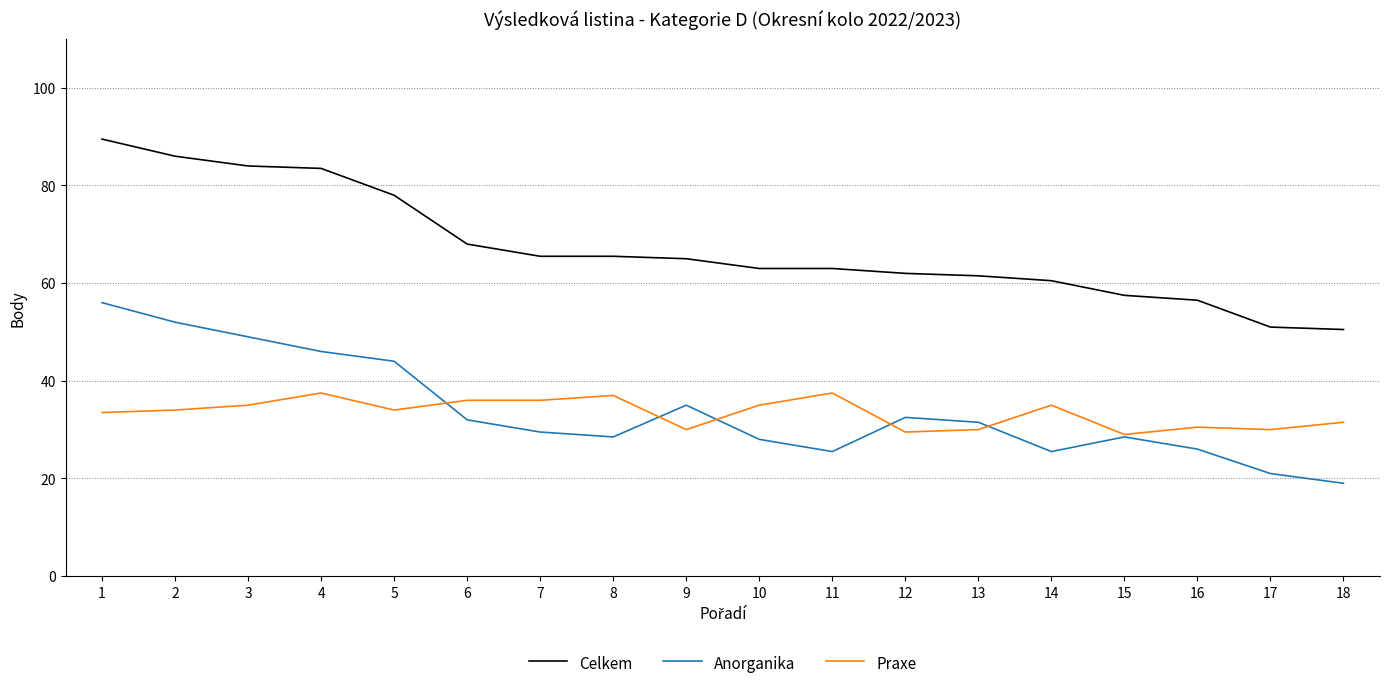

What is the total value across all series at 10?

126.0